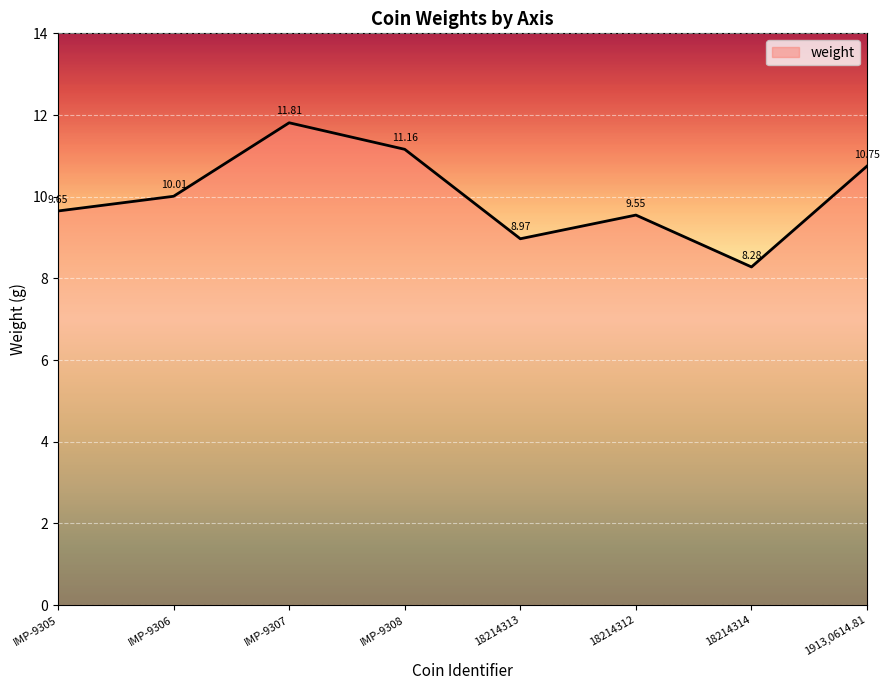

At which label is the value closest to 10?

IMP-9306